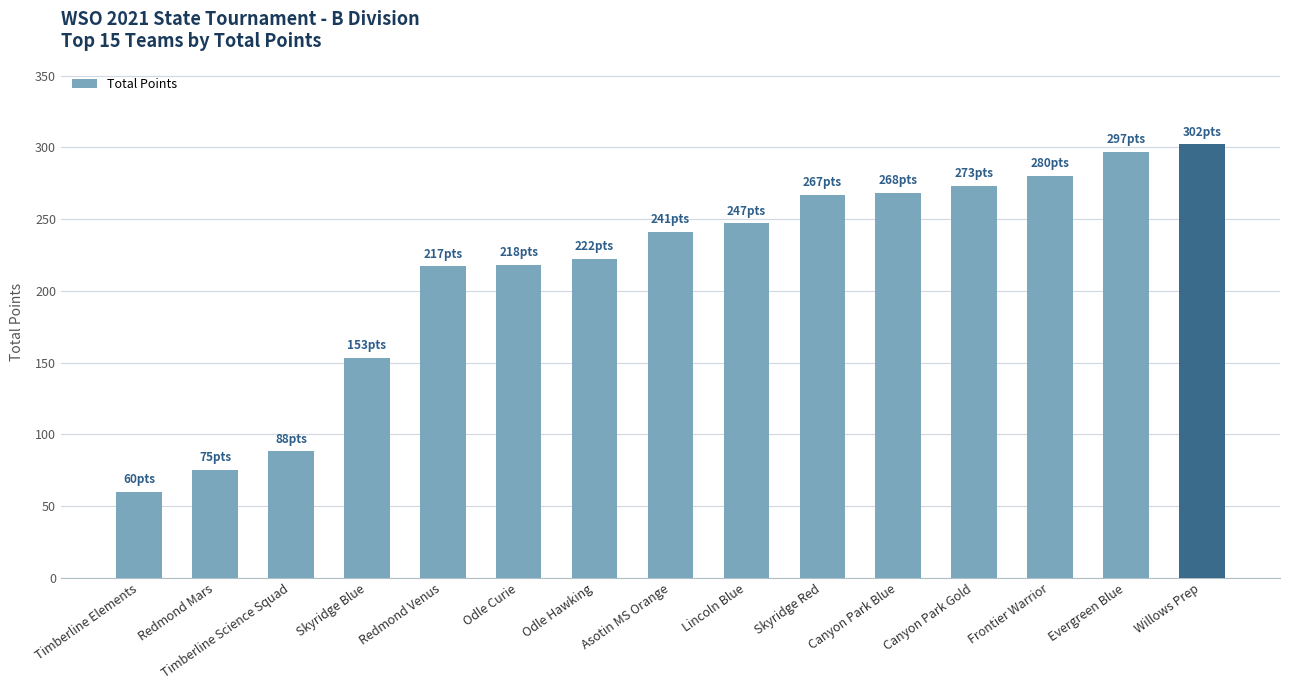

Is it true that the value at Skyridge Blue is 153?

True